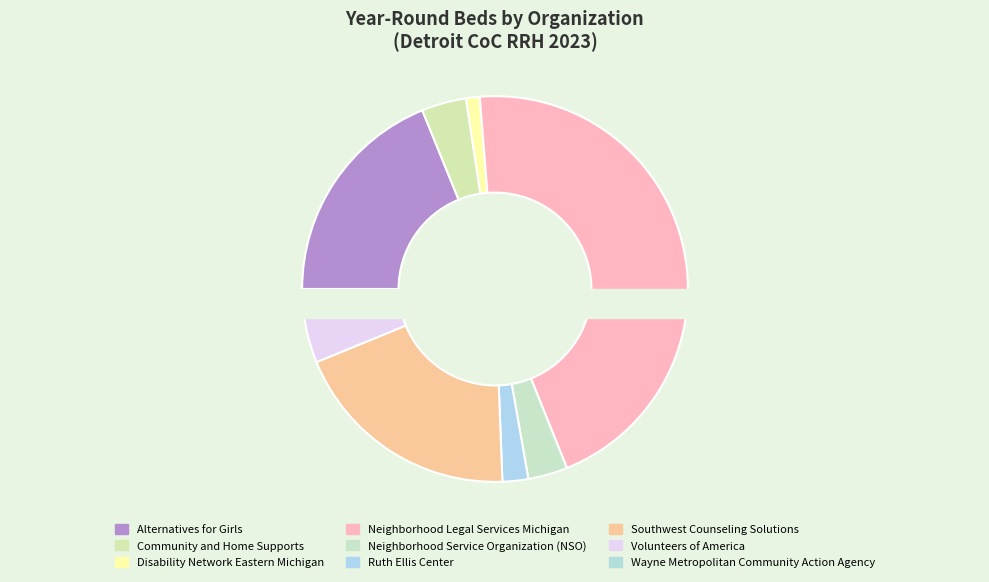

What is the change in value from Southwest Counseling Solutions to Volunteers of America?

-95